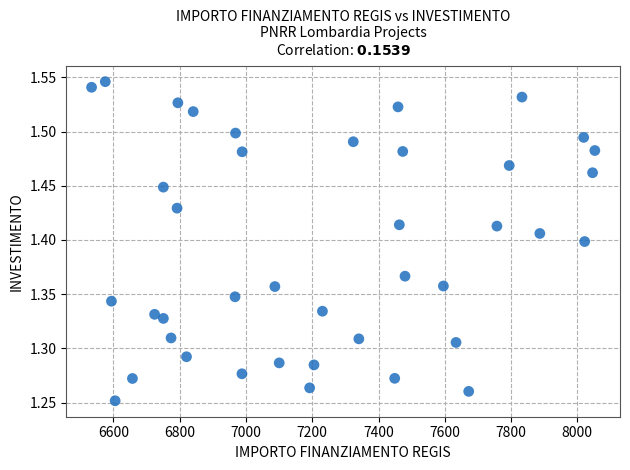

What is the range of Y values (max minus min)?

0.3